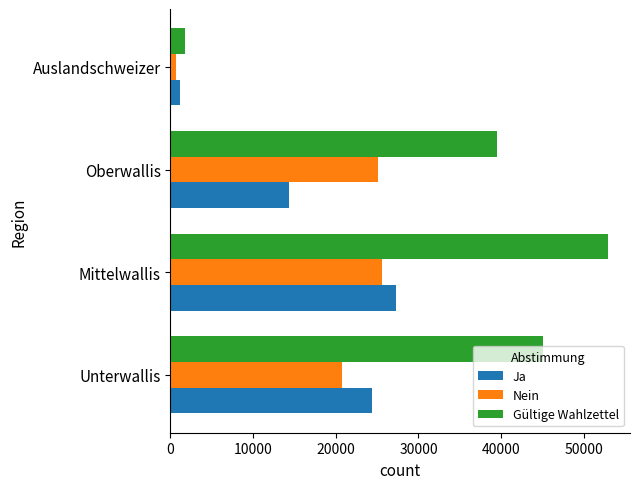

How many categories are shown in the chart?

4